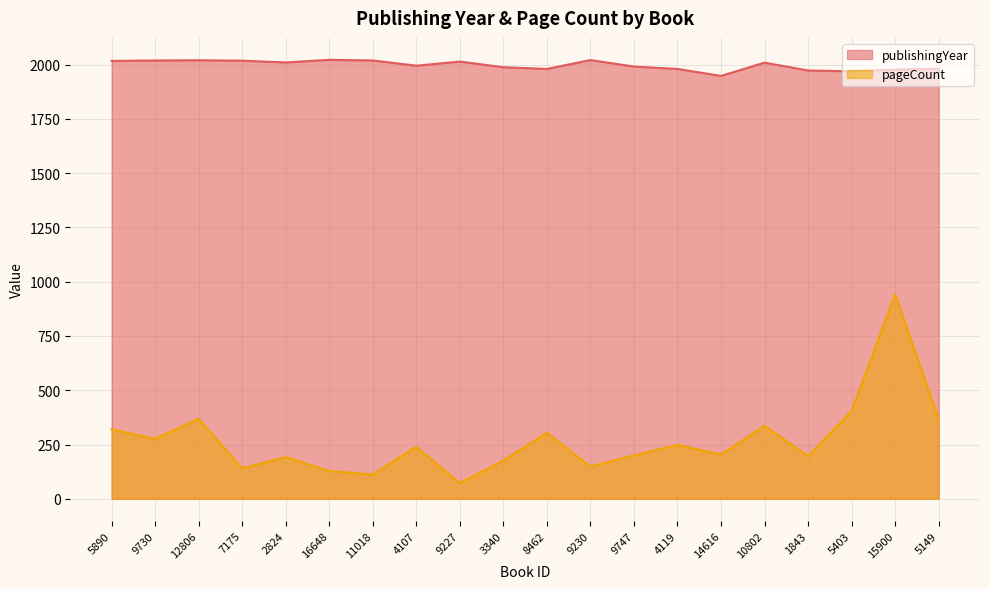

What is the label of the 3rd point from the left?

12806